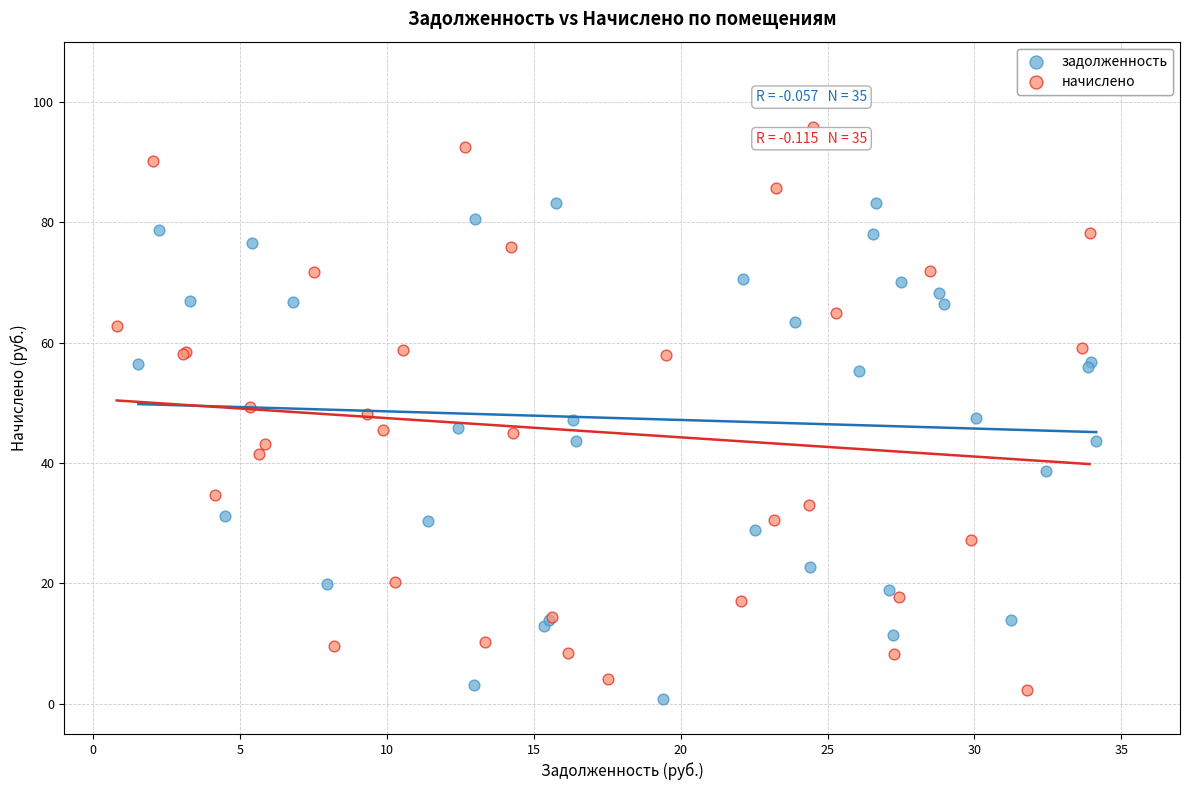

Which series reaches the minimum Y coordinate?

задолженность